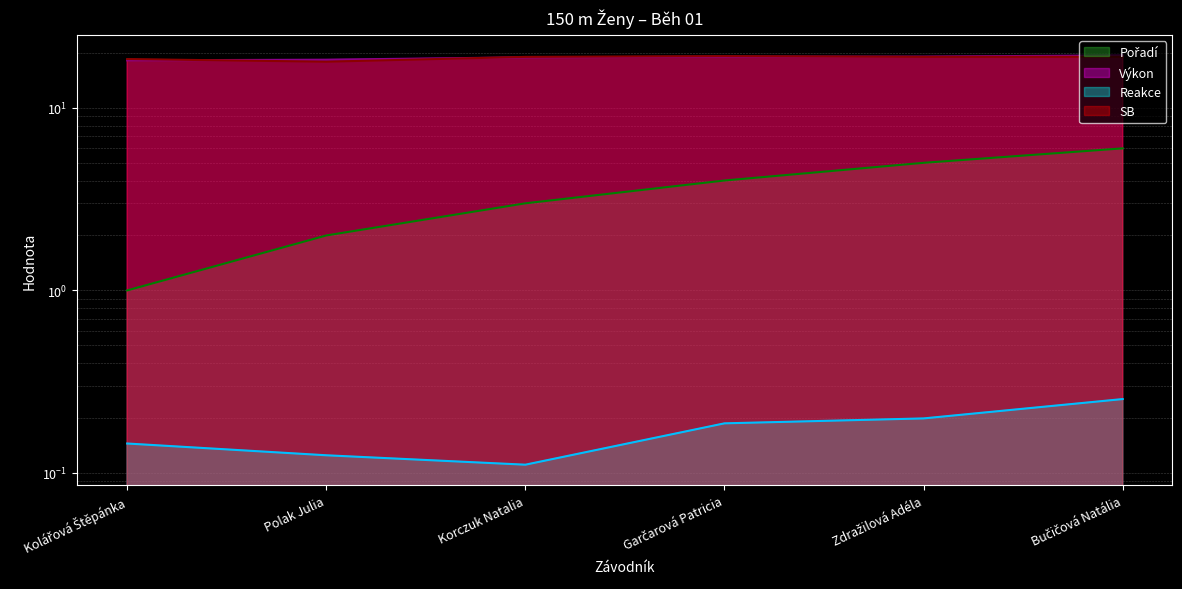

Where does the SB series first go above 19?

Korczuk Natalia